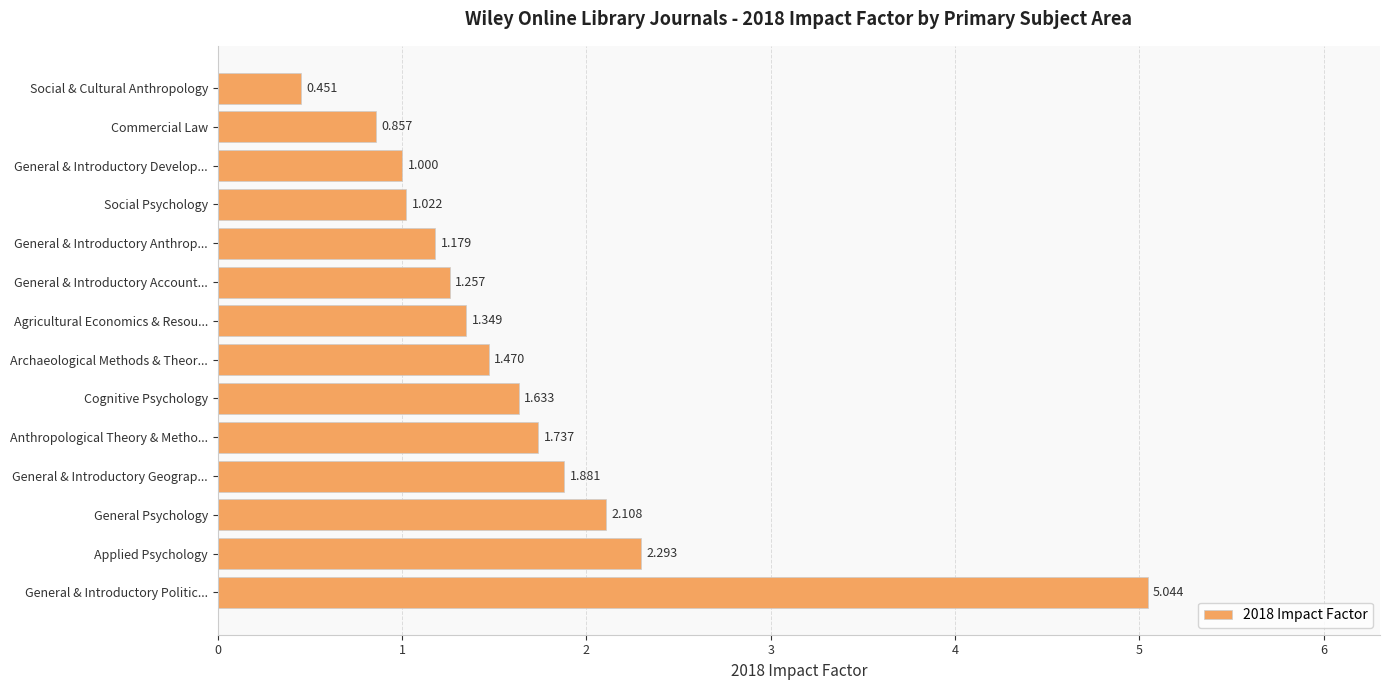

Which category has the lowest value across all series?

Social & Cultural Anthropology